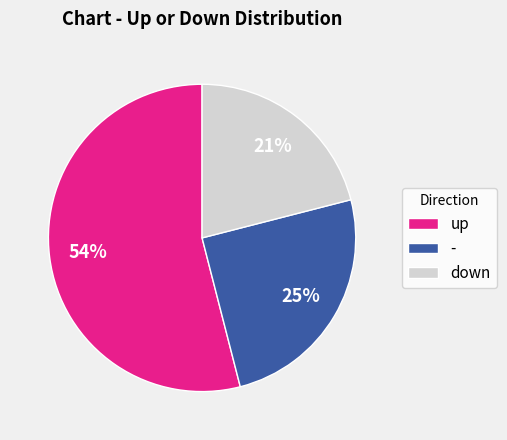

True or false: - accounts for 25% of the total.

True